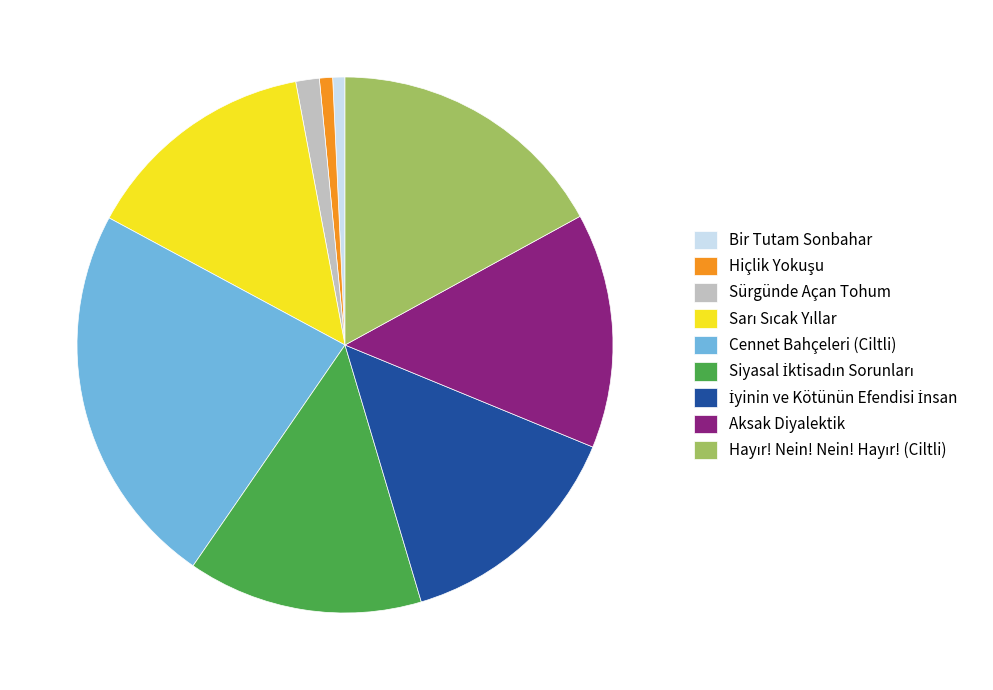

Is there any slice that represents more than half of the pie?

No